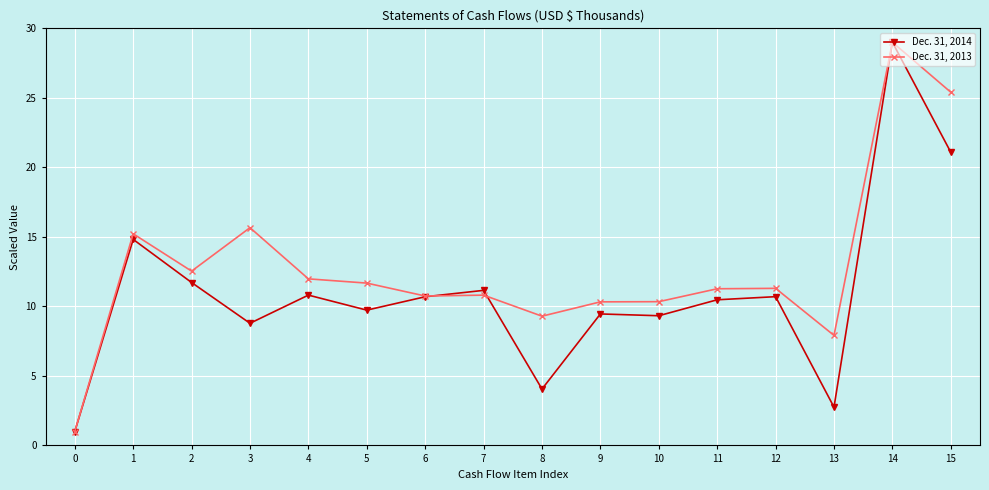

At which category is the sum across all series the highest?

14